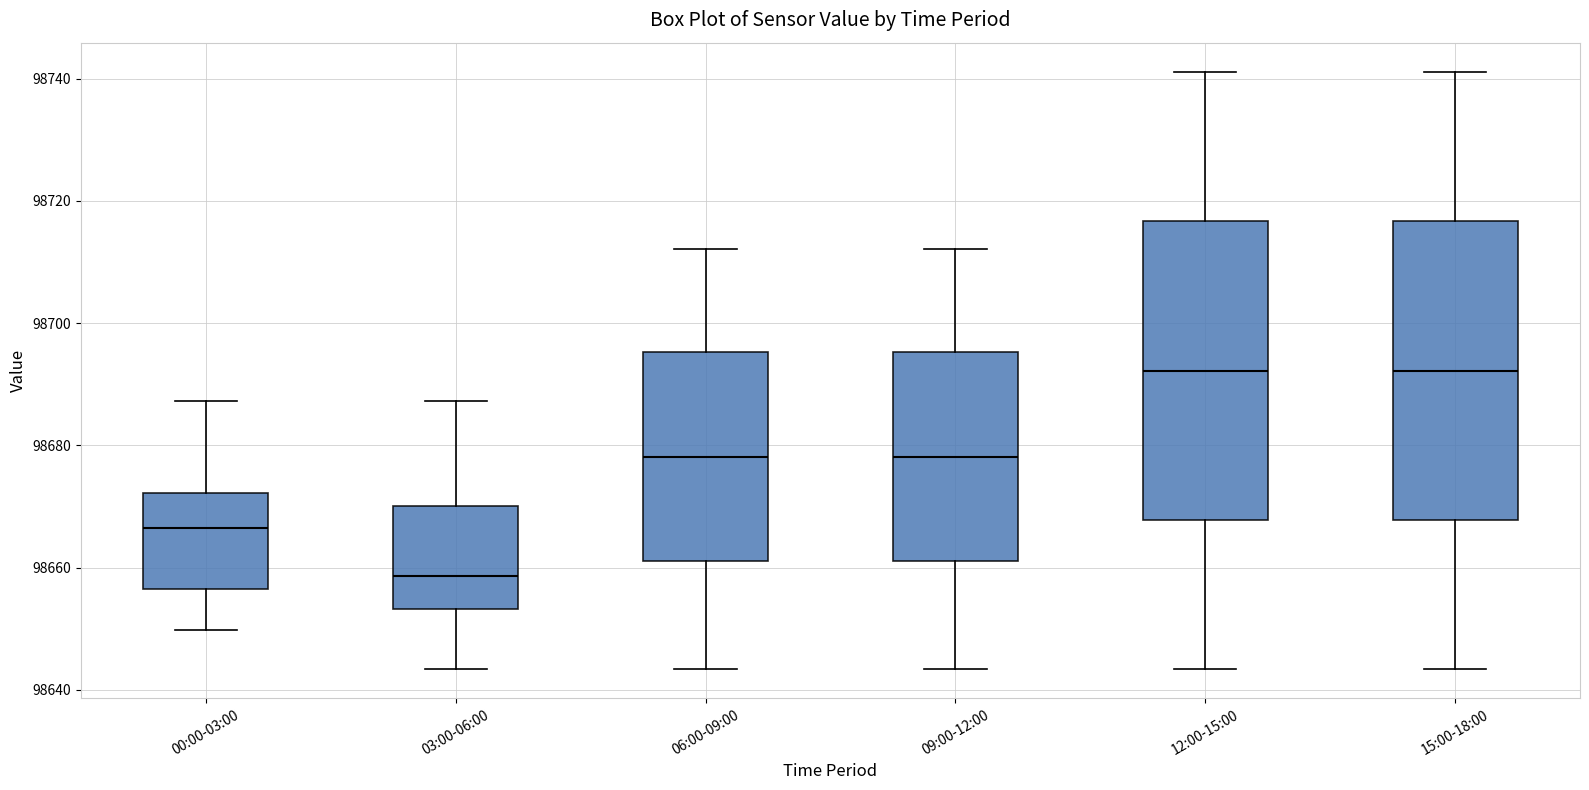

Where does the upper whisker of the box for 15:00-18:00 end on the y-axis? The values are not printed on the chart, so give them approximately, as read against the axis.

98742